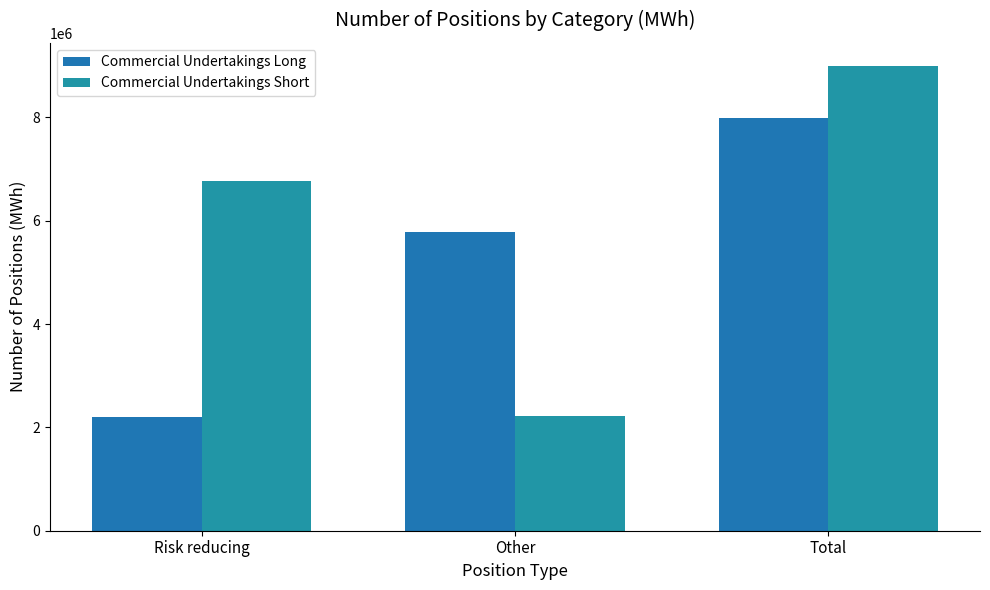

List the series in order of their overall mean, lowest first.

Commercial Undertakings Long, Commercial Undertakings Short